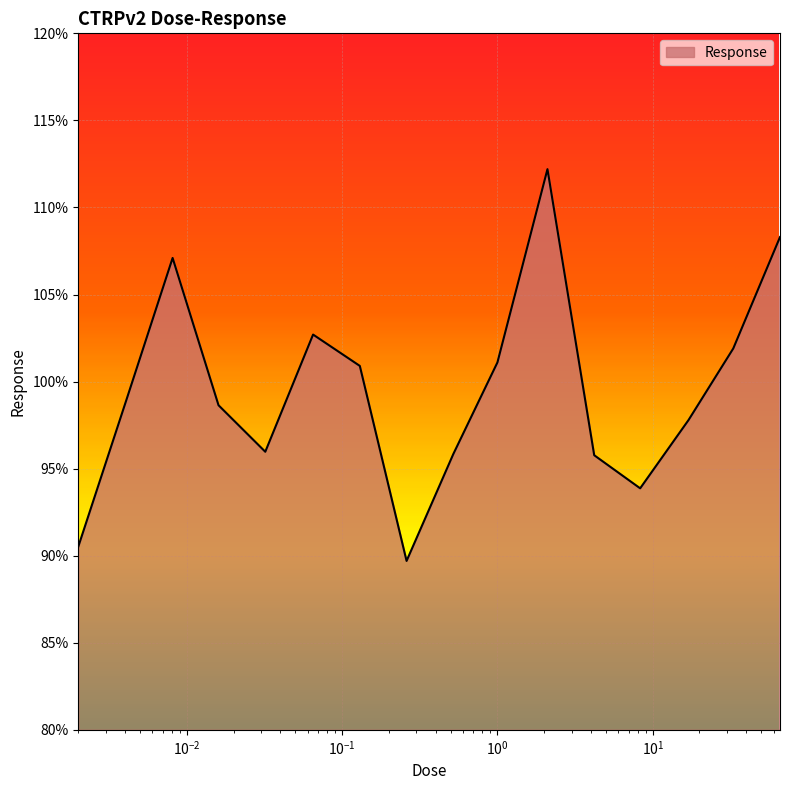

What is the greatest value displayed?

112.2